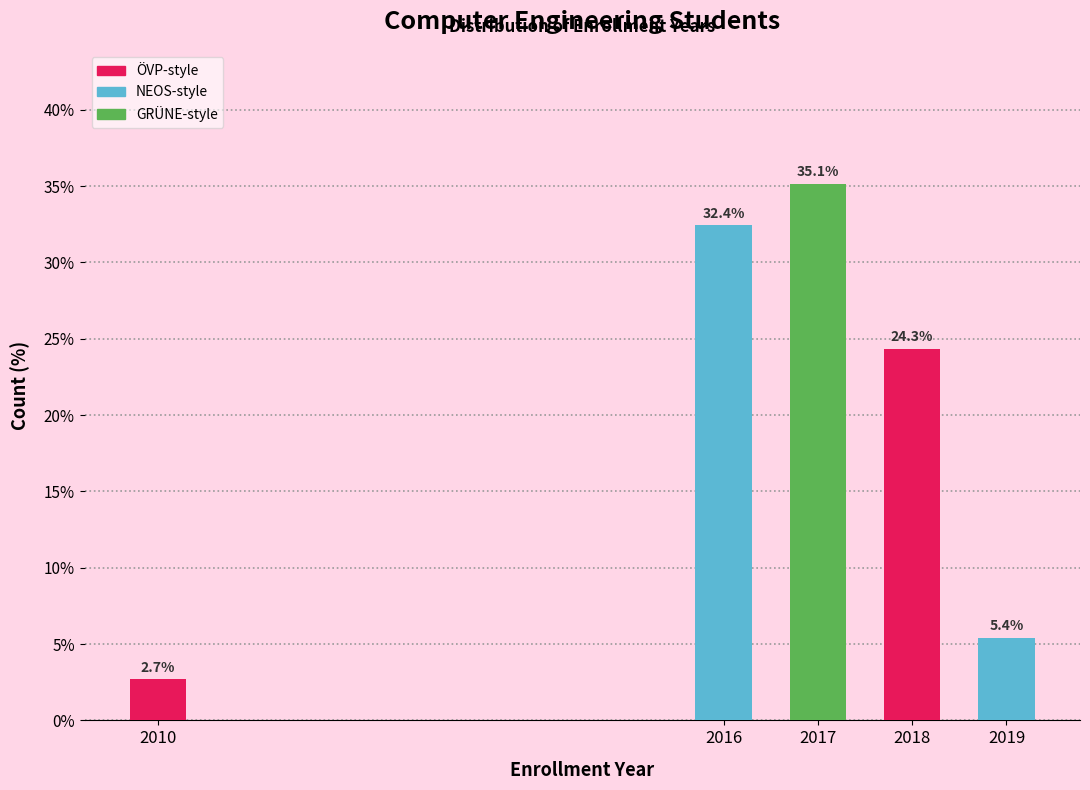

Reading left to right, extract all data points from this chart.

2010=2.7	2016=32.4	2017=35.1	2018=24.3	2019=5.4